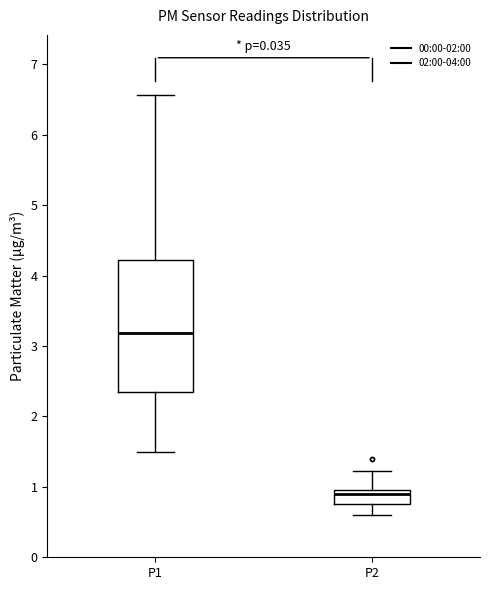

Which box has the lowest median line?

P2